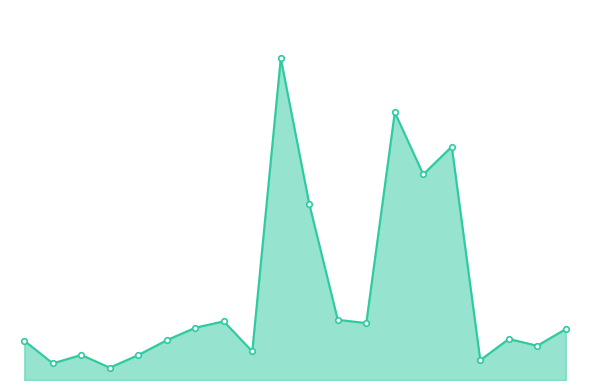

What is the maximum value shown in the chart?

26.2